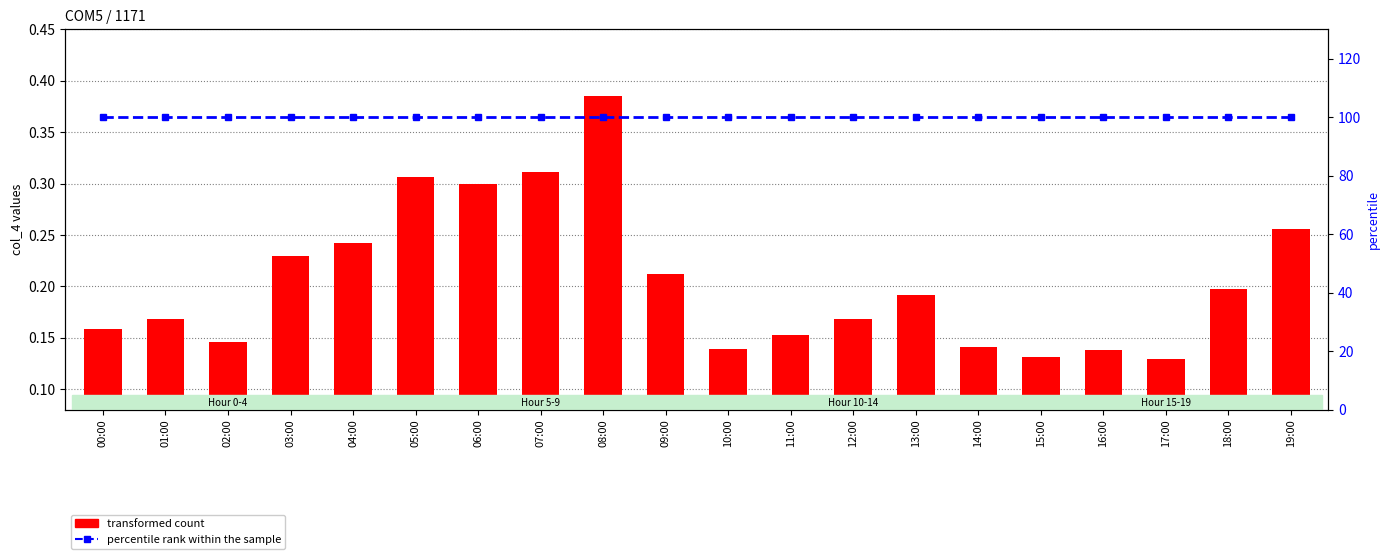

What is the value of the percentile rank within the sample bar at the 10th from the left?

100.0